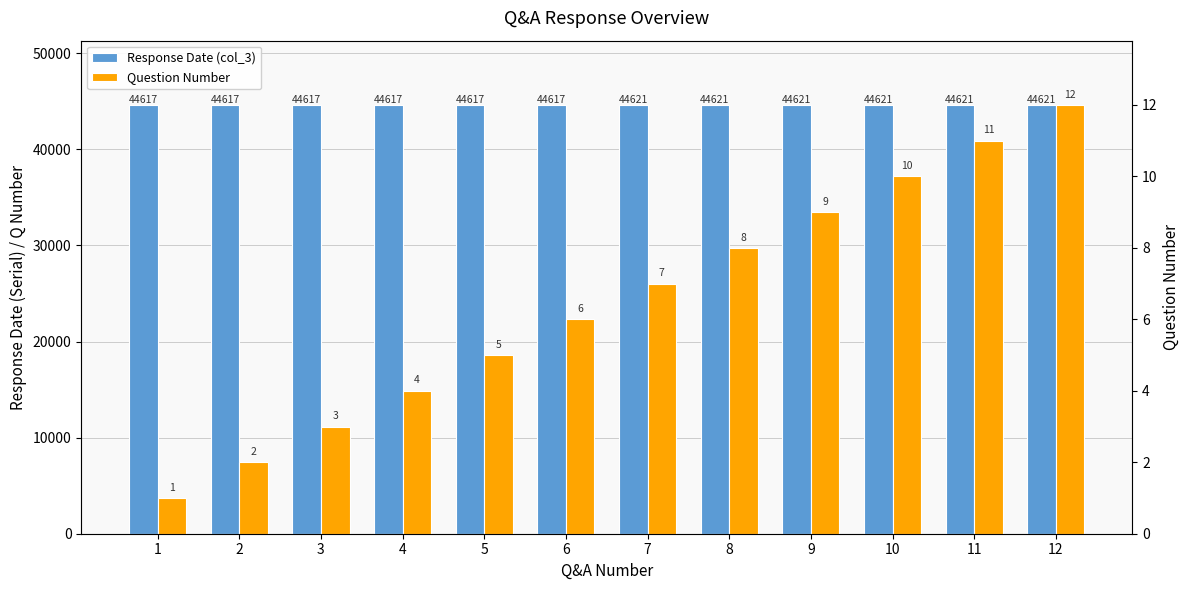

Between 6 and 3, which is larger?

6